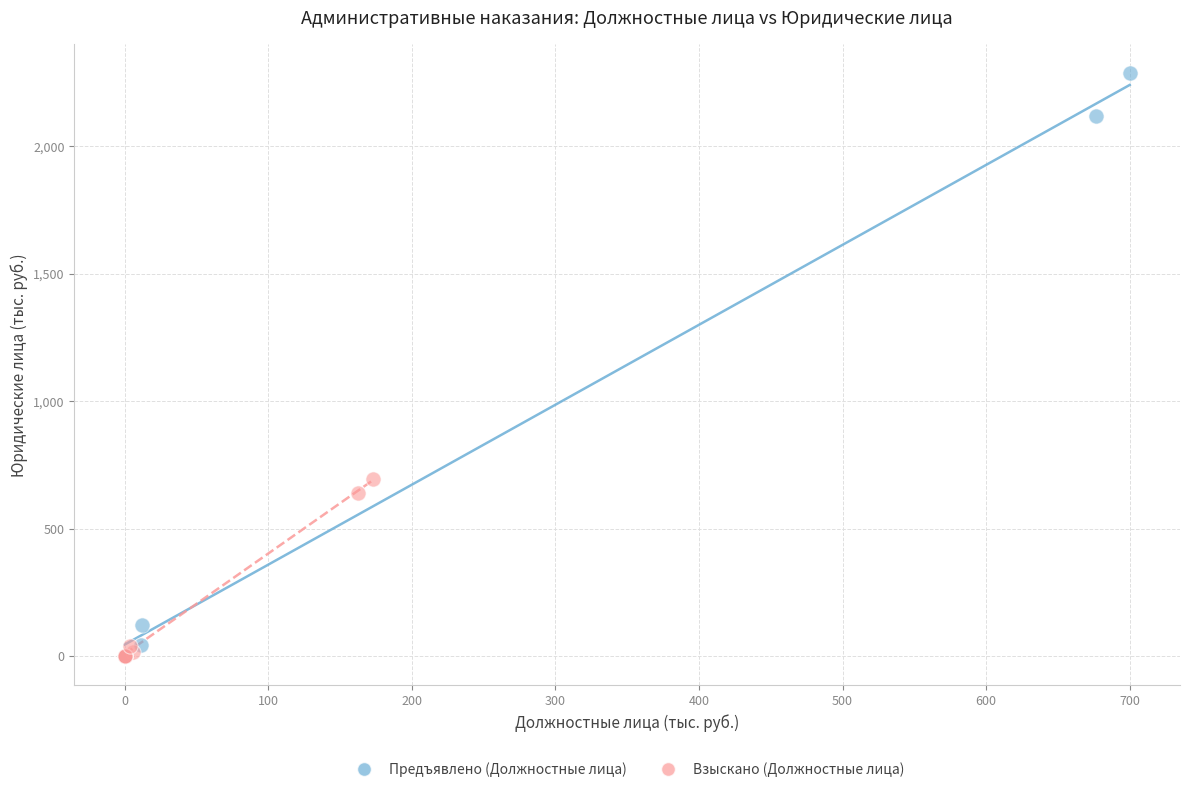

Which series contains the highest Y value?

Предъявлено (Должностные лица)